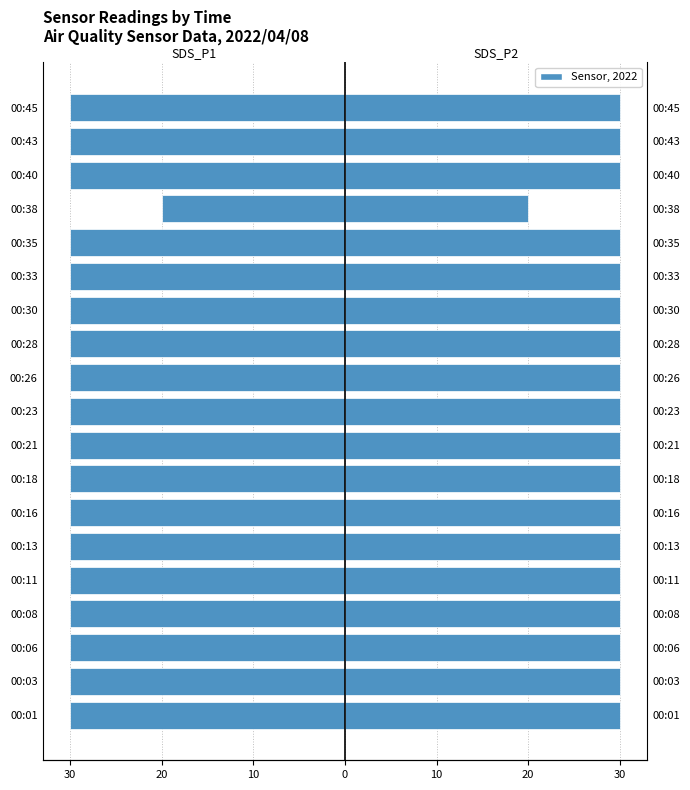

What is the value of the SDS_P1 bar at the 18th from the left?

-30